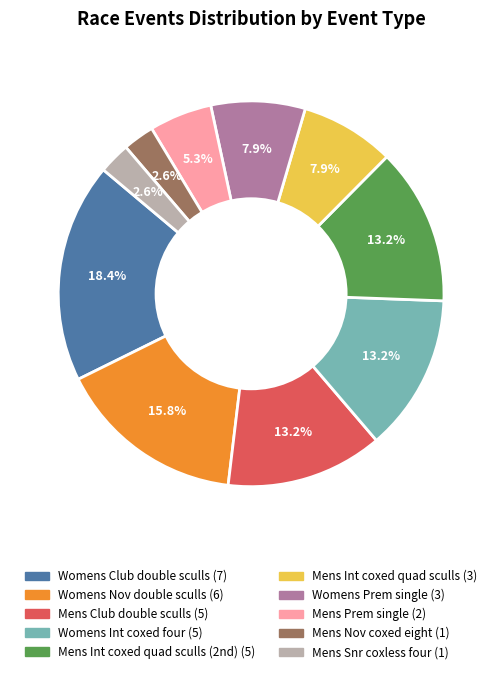

Is there any slice that represents more than half of the pie?

No